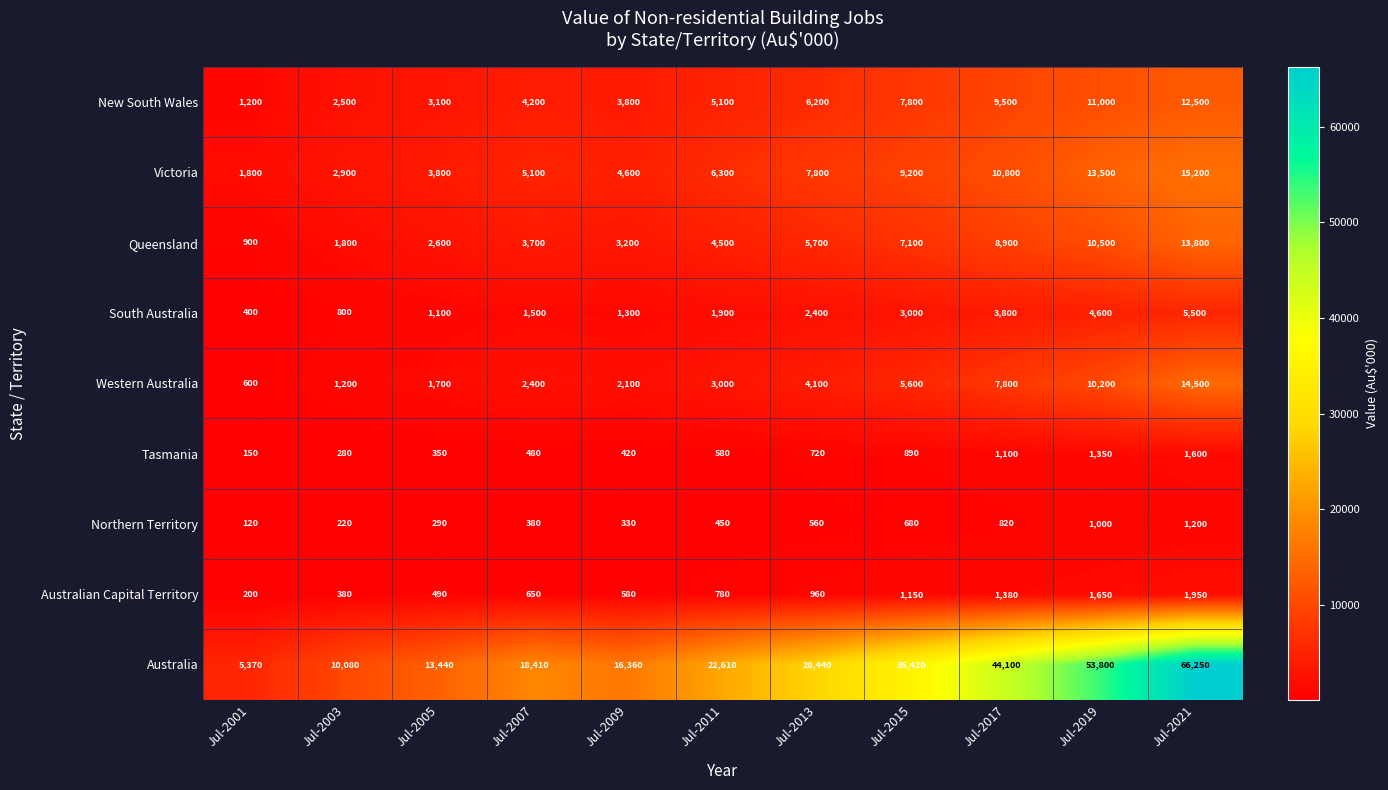

At Jul-2017, list the series in order from smallest to largest.

Northern Territory, Tasmania, Australian Capital Territory, South Australia, Western Australia, Queensland, New South Wales, Victoria, Australia